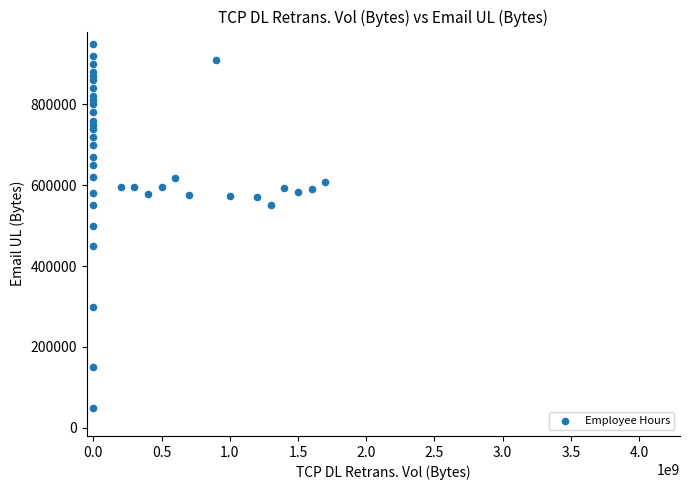

What is the range of X values (max minus min)?

1700000000